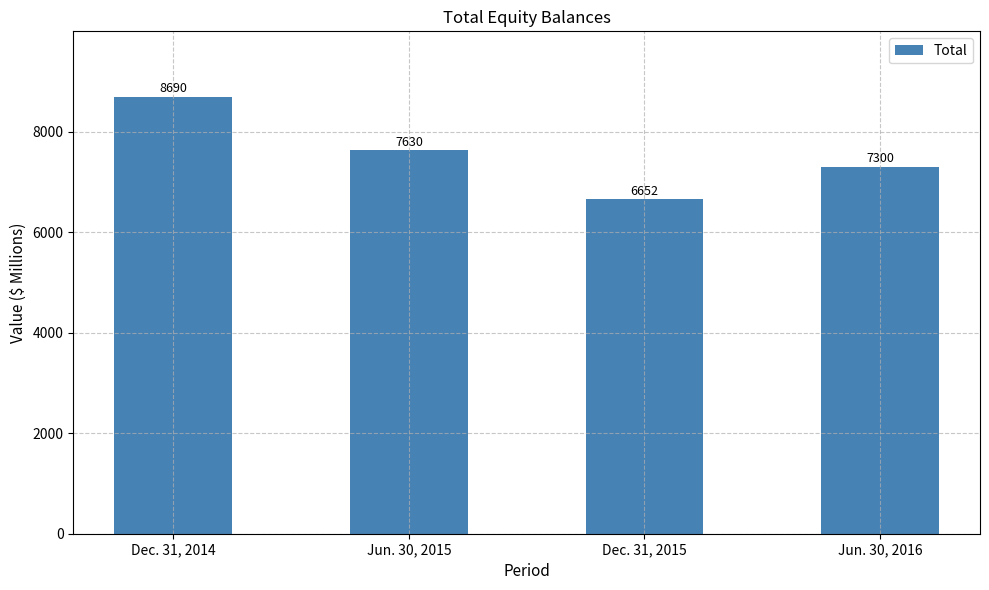

Between Dec. 31, 2015 and Dec. 31, 2014, which is larger?

Dec. 31, 2014